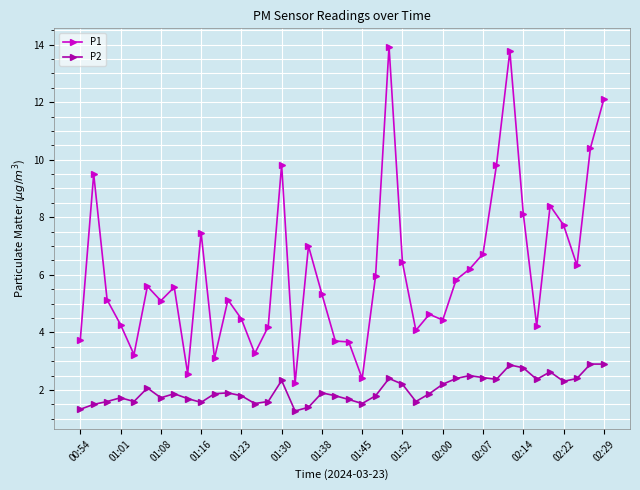

True or false: P2 has more than 1 interior local peaks.

True